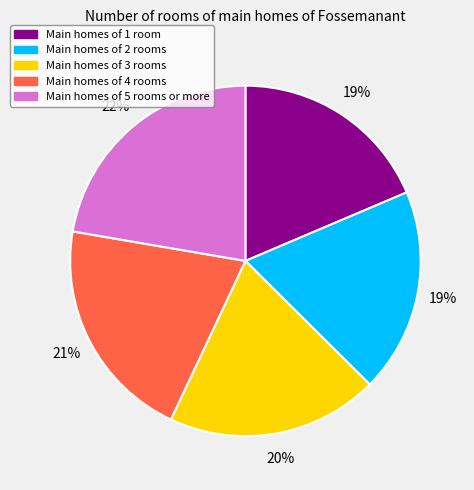

Does any single category account for the majority?

No